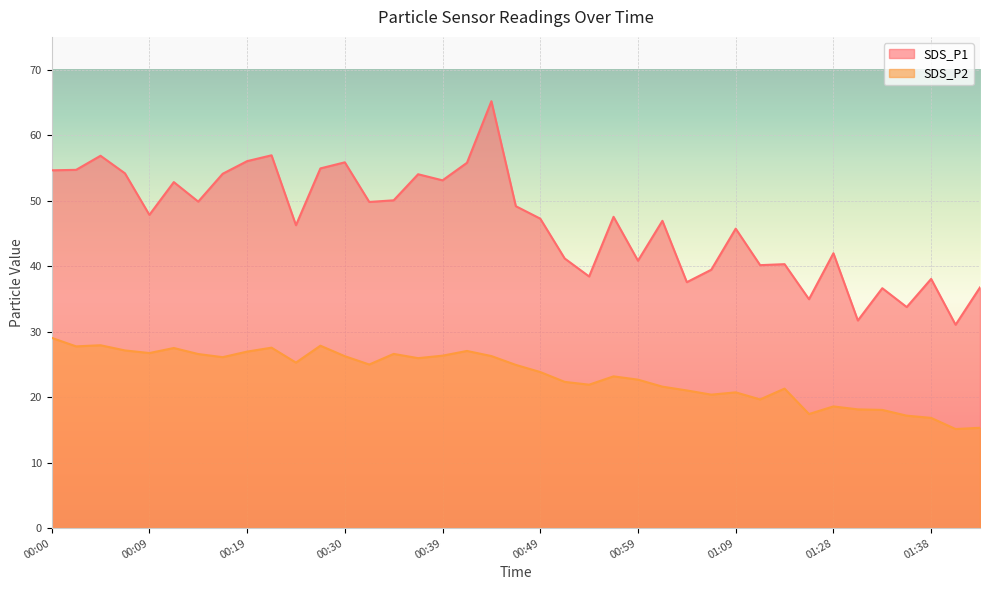

Does the chart display data point markers on the line(s)?

No